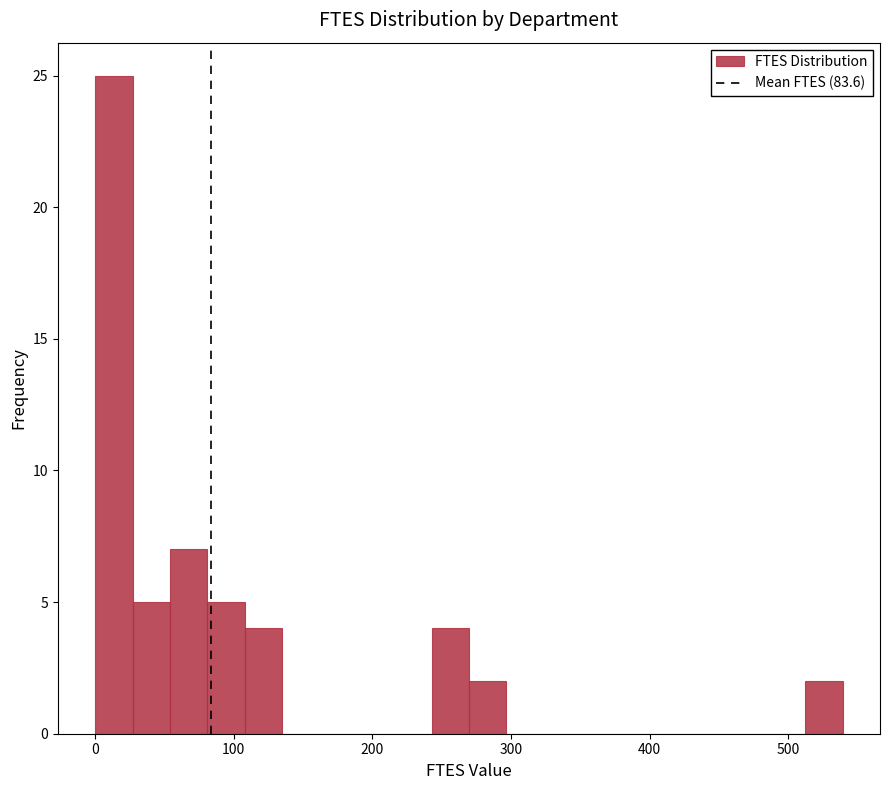

Read against the x-axis, roughly where is the centre of the tallest bar?

10